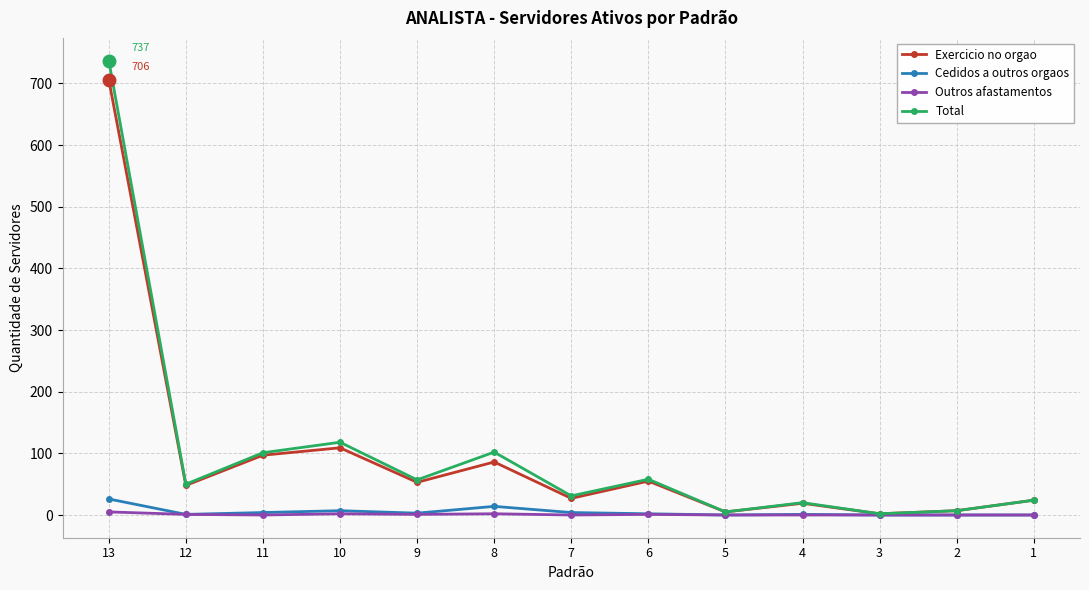

At which category does Exercicio no orgao reach its first local peak?

10